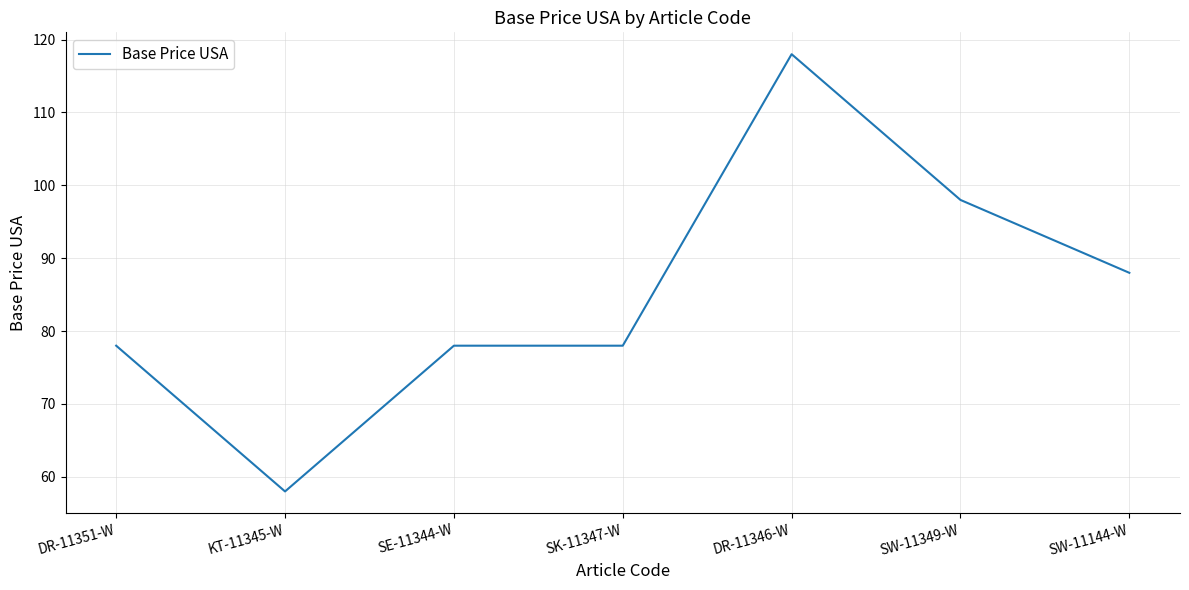

How many categories are shown in the chart?

7